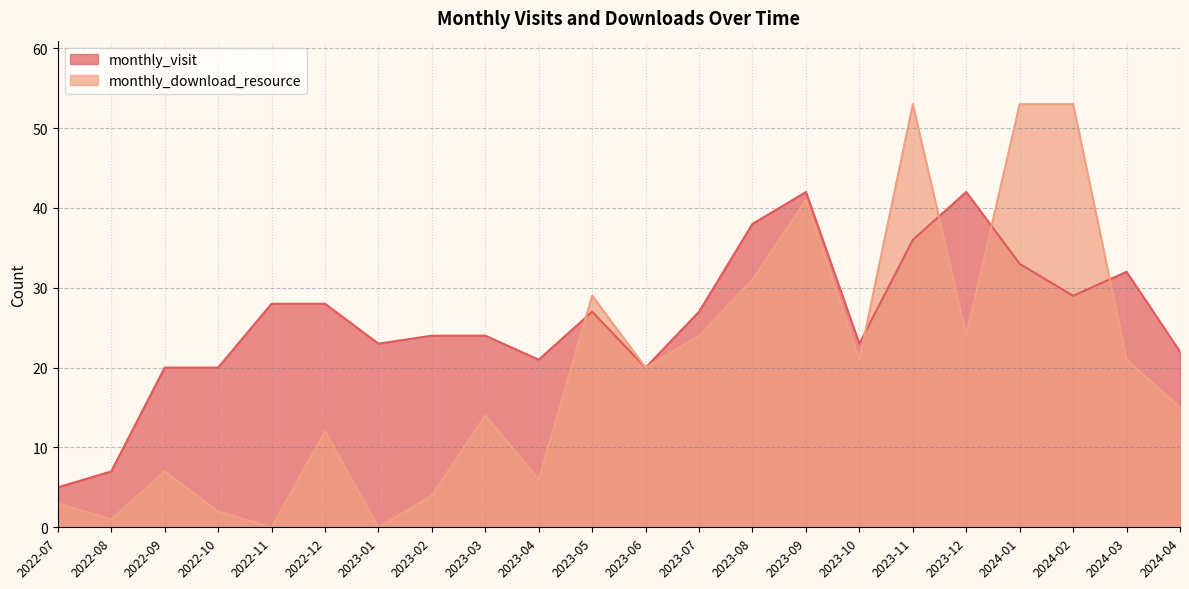

Which series changed the most between 2022-08 and 2024-02?

monthly_download_resource